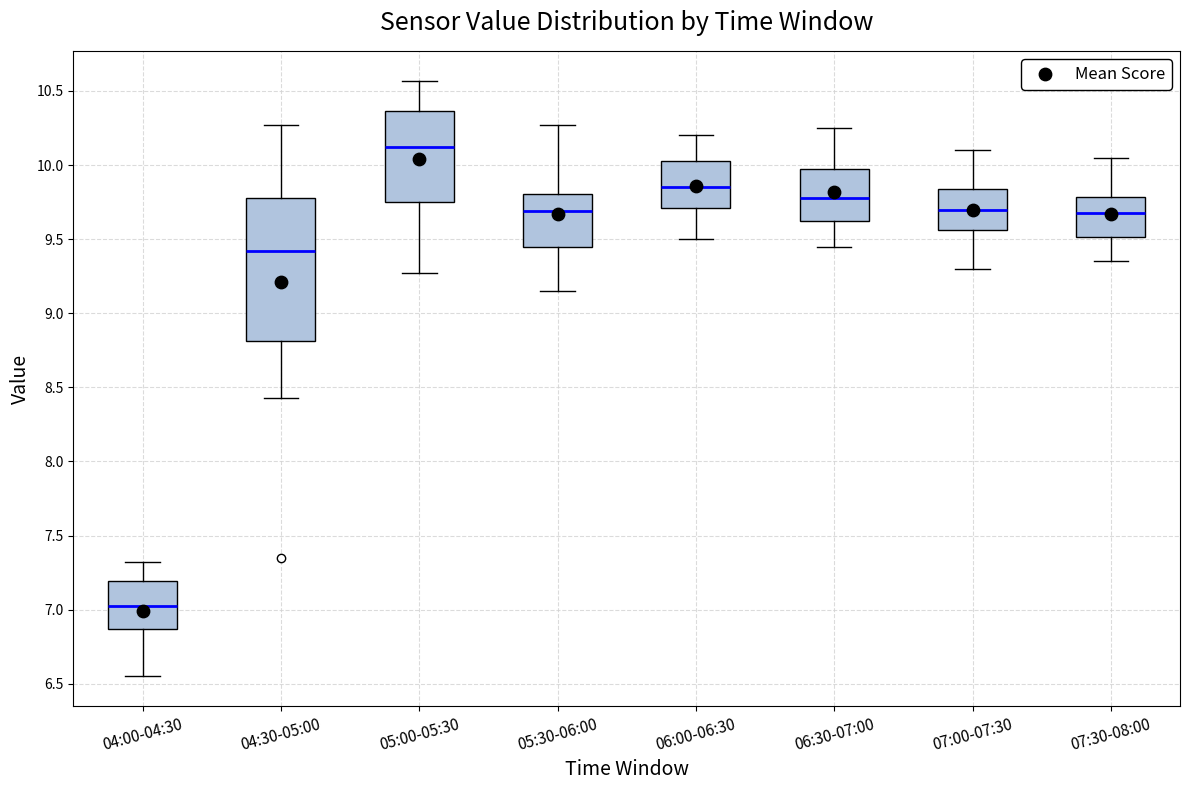

Reading left to right, transcribe this box plot: for each box, give where its median line is, the range the box spans, and where its two whiskers end, as read against the y-axis. The values are not printed on the chart, so give them approximately, as read against the axis.

04:00-04:30: median 7.05, box 6.85 to 7.20, whiskers 6.55 to 7.30
04:30-05:00: median 9.40, box 8.80 to 9.80, whiskers 8.45 to 10.25
05:00-05:30: median 10.15, box 9.75 to 10.35, whiskers 9.25 to 10.55
05:30-06:00: median 9.70, box 9.45 to 9.80, whiskers 9.15 to 10.25
06:00-06:30: median 9.85, box 9.70 to 10.05, whiskers 9.50 to 10.20
06:30-07:00: median 9.80, box 9.65 to 10.00, whiskers 9.45 to 10.25
07:00-07:30: median 9.70, box 9.55 to 9.85, whiskers 9.30 to 10.10
07:30-08:00: median 9.70, box 9.50 to 9.80, whiskers 9.35 to 10.05